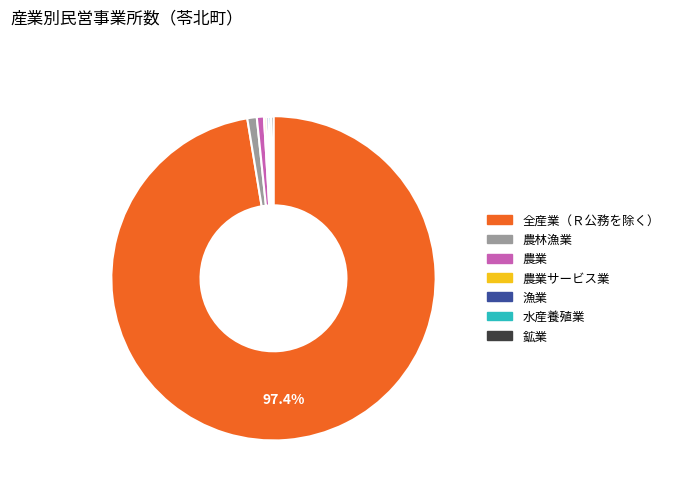

Does any single category account for the majority?

Yes